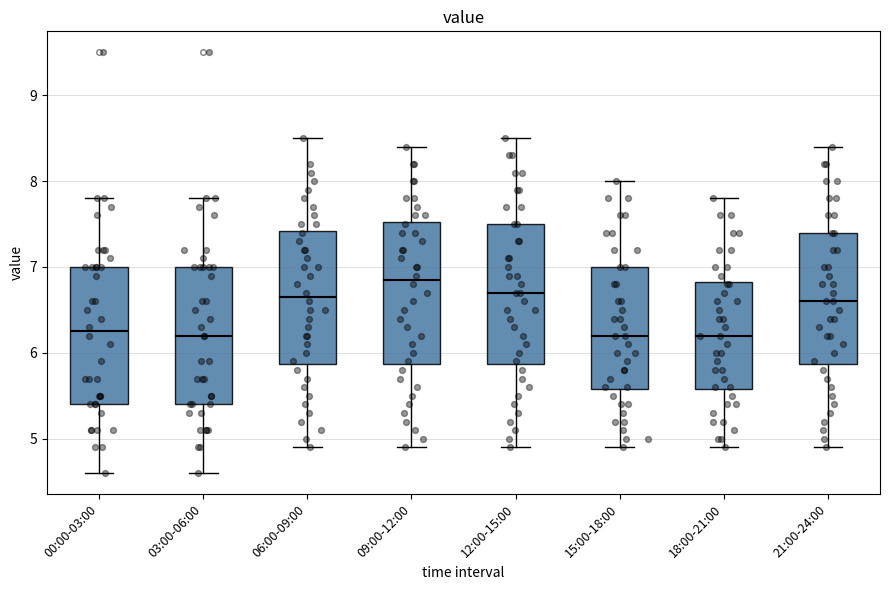

Reading left to right, read every box against the y-axis: the position of its median line, the range the box covers, and the ends of its whiskers. The values are not printed on the chart, so give them approximately, as read against the axis.

00:00-03:00: median 6.3, box 5.4 to 7.0, whiskers 4.6 to 7.8
03:00-06:00: median 6.2, box 5.4 to 7.0, whiskers 4.6 to 7.8
06:00-09:00: median 6.7, box 5.9 to 7.4, whiskers 4.9 to 8.5
09:00-12:00: median 6.9, box 5.9 to 7.5, whiskers 4.9 to 8.4
12:00-15:00: median 6.7, box 5.9 to 7.5, whiskers 4.9 to 8.5
15:00-18:00: median 6.2, box 5.6 to 7.0, whiskers 4.9 to 8.0
18:00-21:00: median 6.2, box 5.6 to 6.8, whiskers 4.9 to 7.8
21:00-24:00: median 6.6, box 5.9 to 7.4, whiskers 4.9 to 8.4